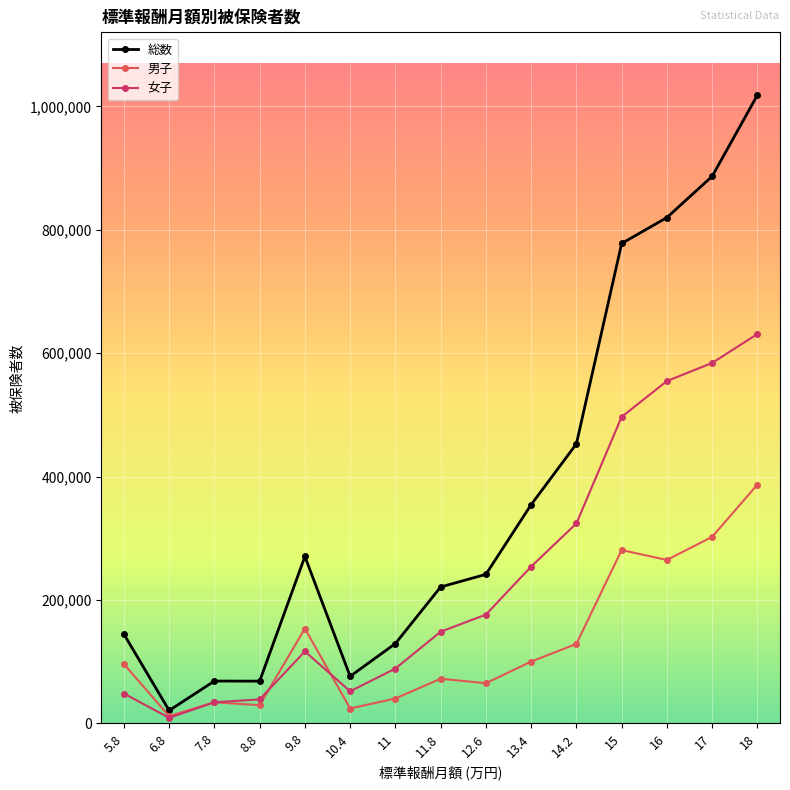

The 総数 series shows 93744 at 12.6. True or false?

False